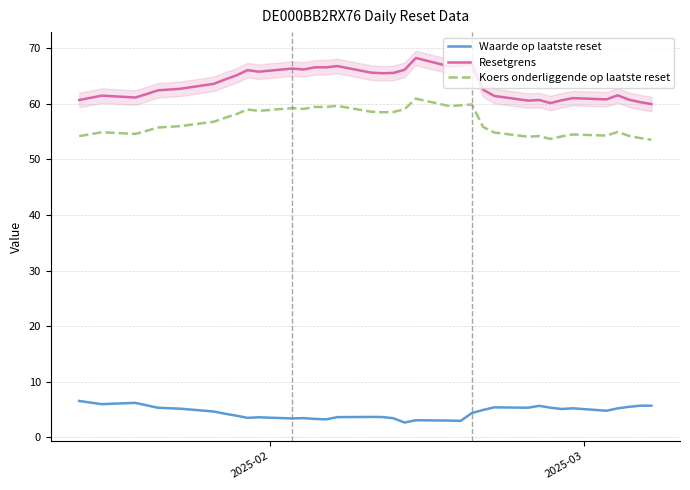

List the series in order of their peak value, highest first.

Resetgrens, Koers onderliggende op laatste reset, Waarde op laatste reset